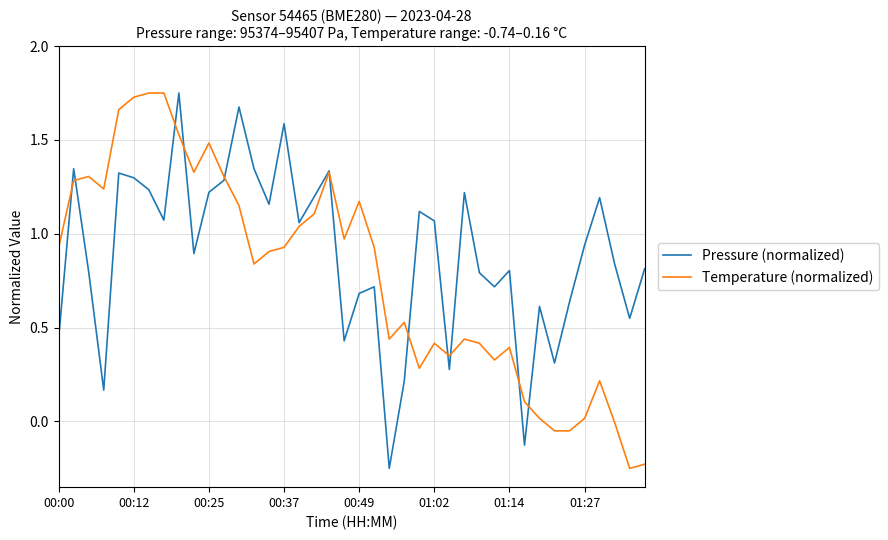

Which series has the largest total across all categories?

Pressure (normalized)